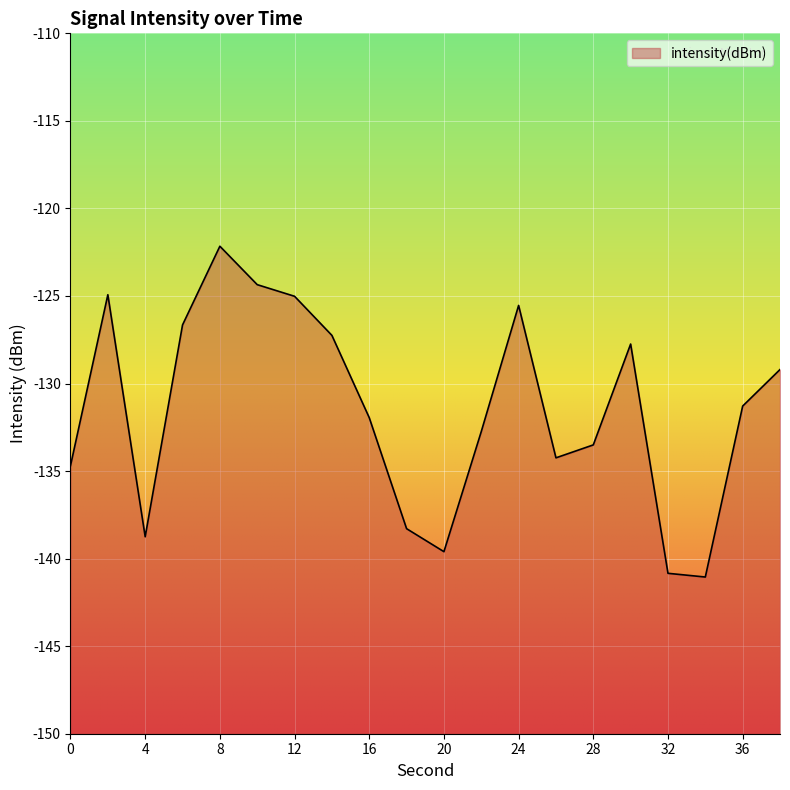

Which category has the lowest value across all series?

34